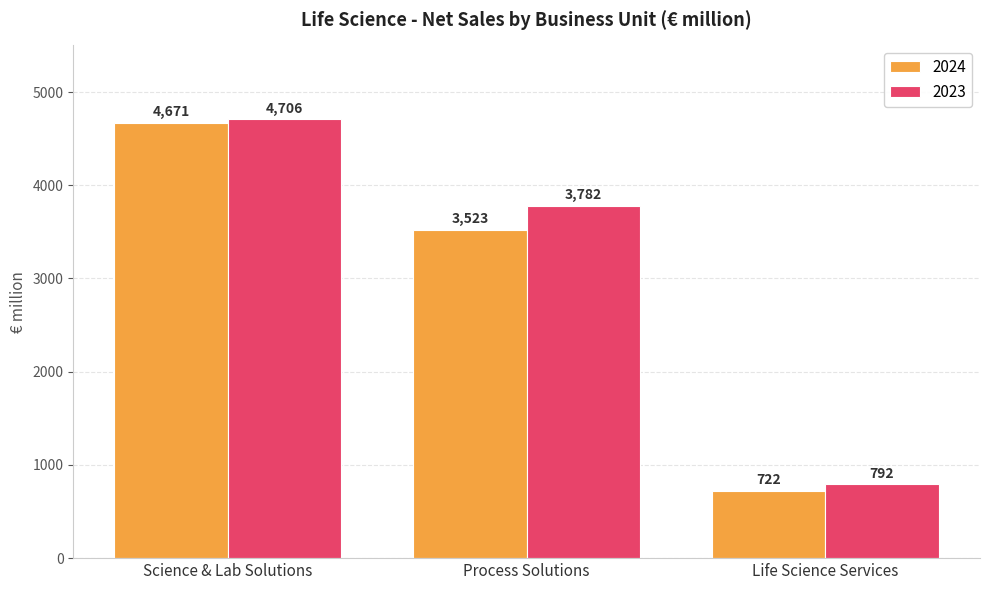

How many data points does each series have?

3